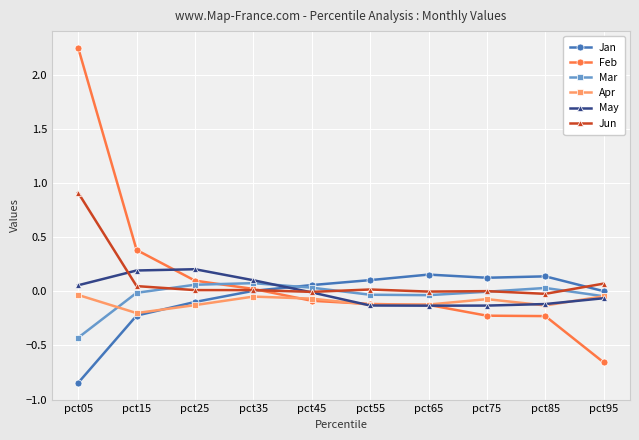

How many lines are shown in the chart?

6